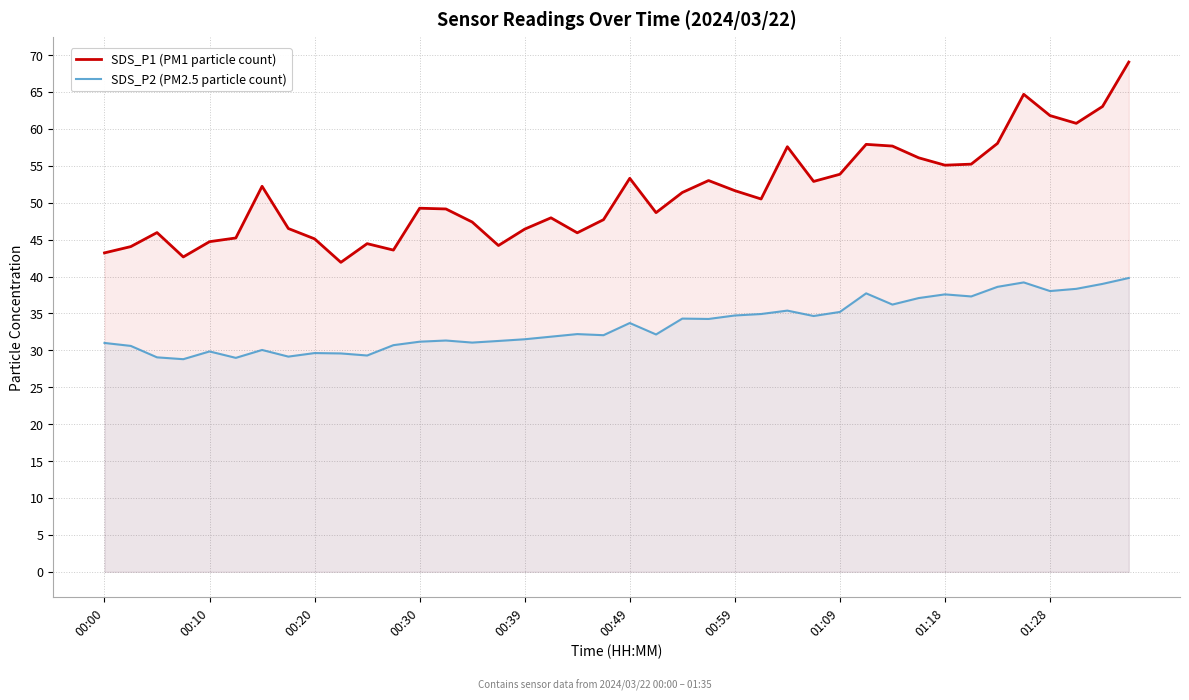

What value does the SDS_P2 (PM2.5 particle count) series have at 00:10?

29.9